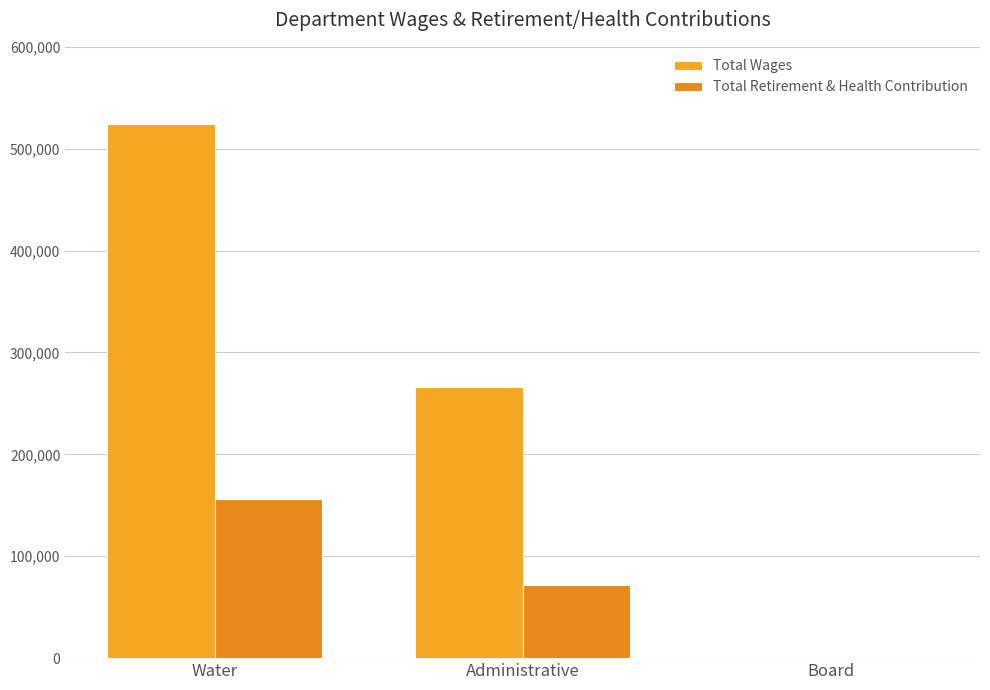

Is the value of Total Retirement & Health Contribution at Board greater than the value of Total Wages at Administrative?

No